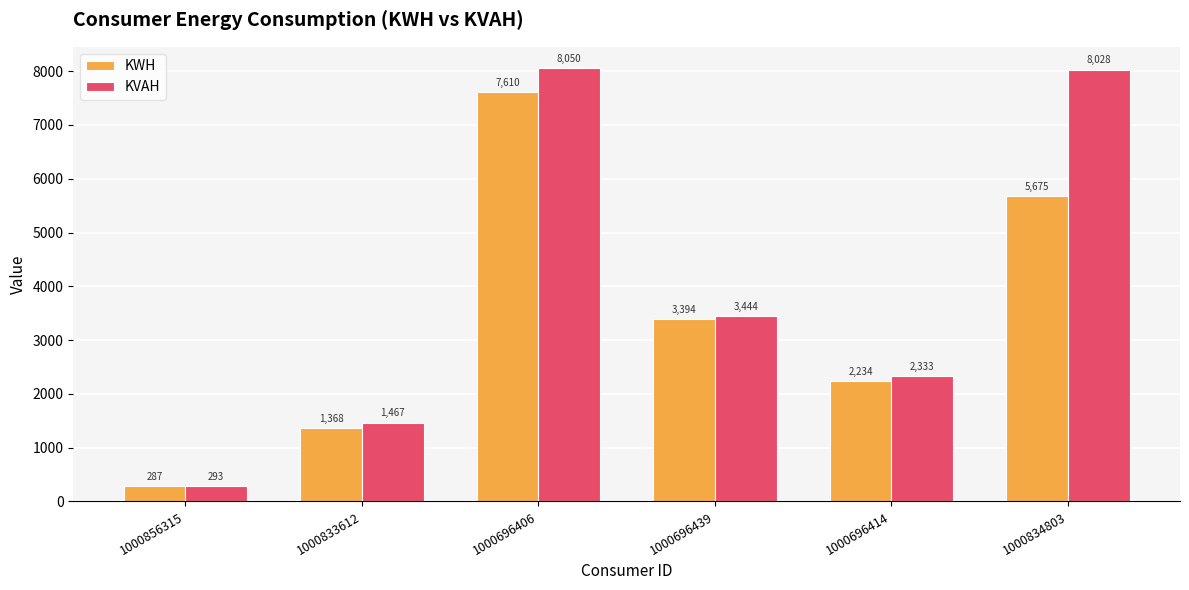

Count the number of categories in the chart.

6